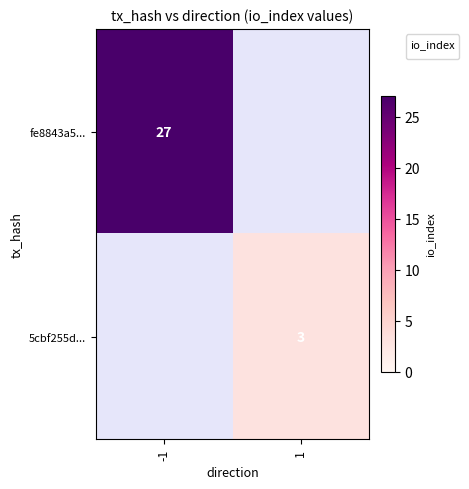

What is the minimum value shown in the chart?

3.0